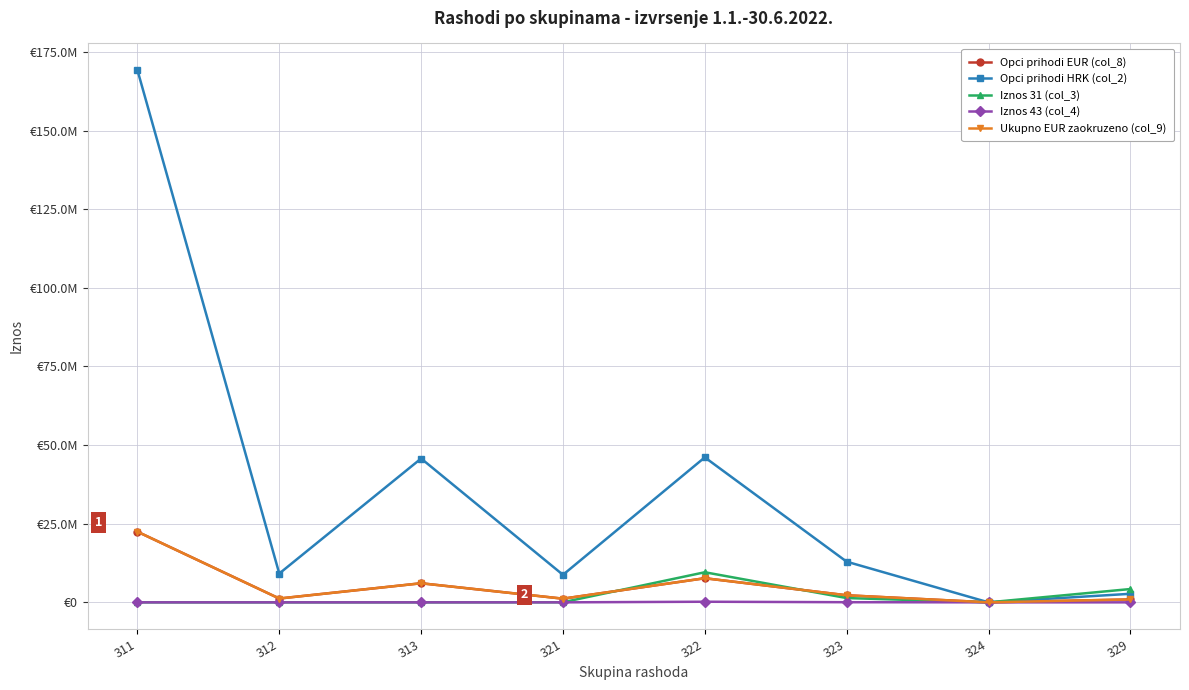

What is the difference between the Opci prihodi HRK (col_2) values at 313 and 329?

43015881.0